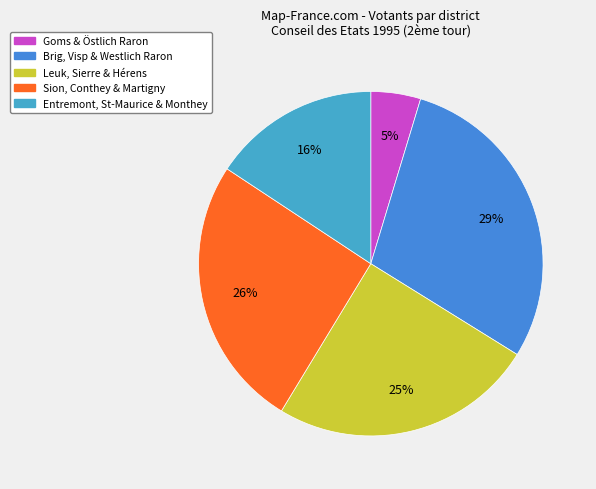

Which category has the biggest portion of the pie?

Visp